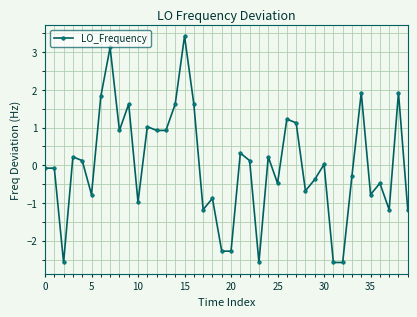

What is the minimum value shown in the chart?

-2.6